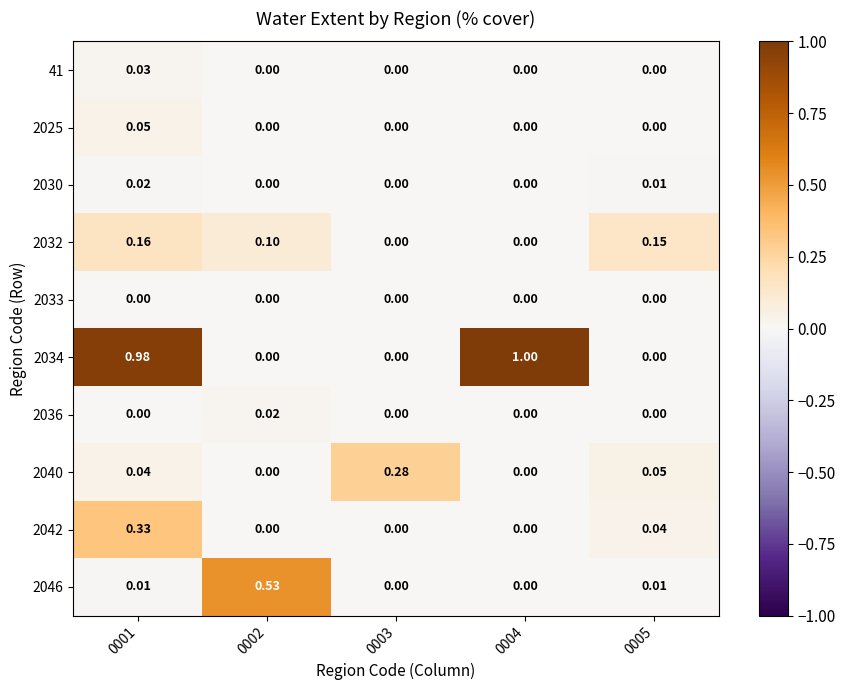

Is the value of 2040 at 0005 greater than the value of 2036 at 0004?

Yes